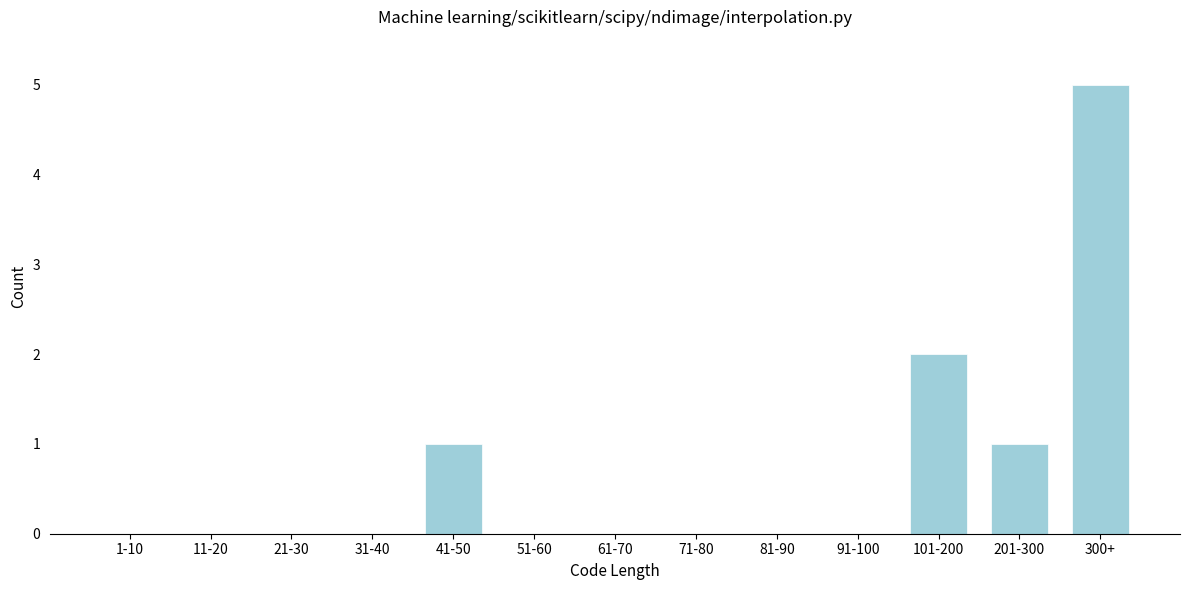

Reading right to left, transcribe all the data shown in this chart.

300+=5	201-300=1	101-200=2	91-100=0	81-90=0	71-80=0	61-70=0	51-60=0	41-50=1	31-40=0	21-30=0	11-20=0	1-10=0